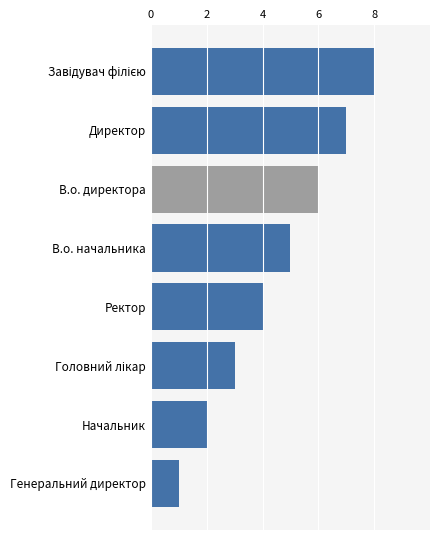

What is the difference between the second highest and second lowest values?

5